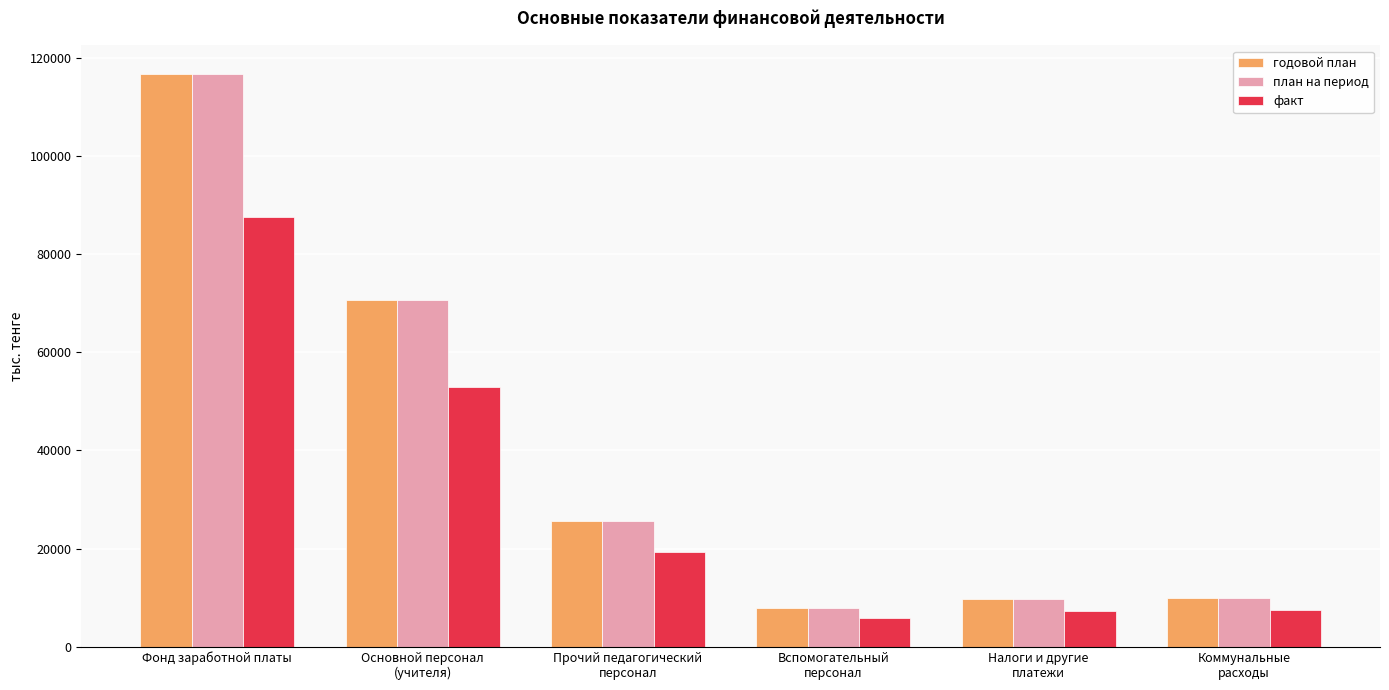

At how many categories does at least one series exceed 14948?

3